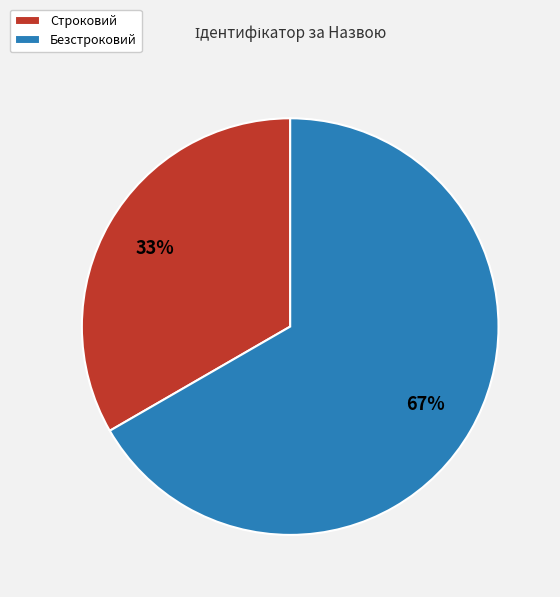

To the nearest percent, what percentage of the pie is Безстроковий?

67%